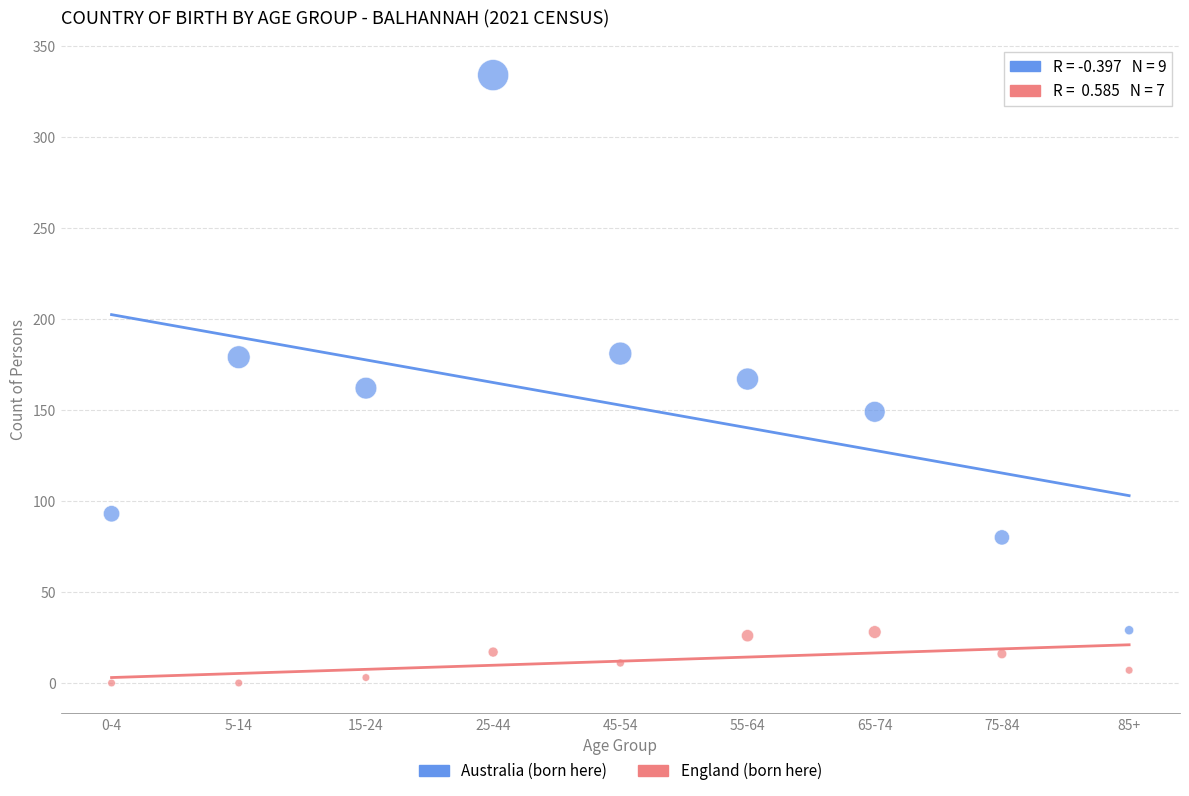

What are all the series names shown in the legend?

Australia (born here), England (born here)